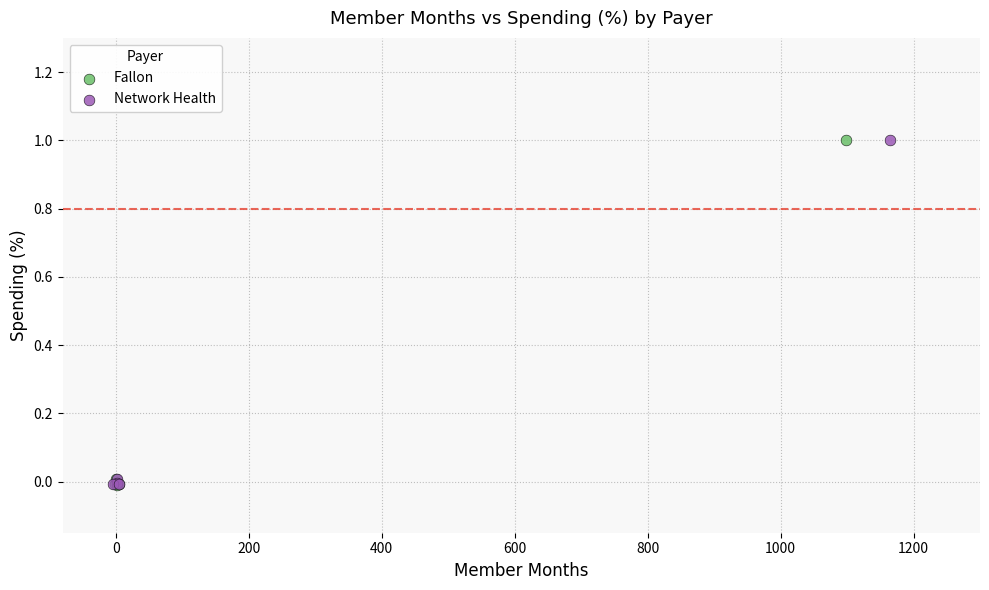

Which series has the widest spread of Y values?

Fallon